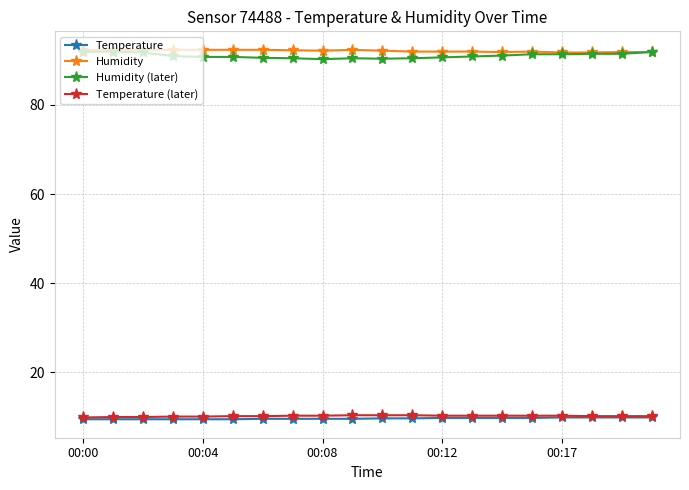

At how many categories does at least one series exceed 12?

20